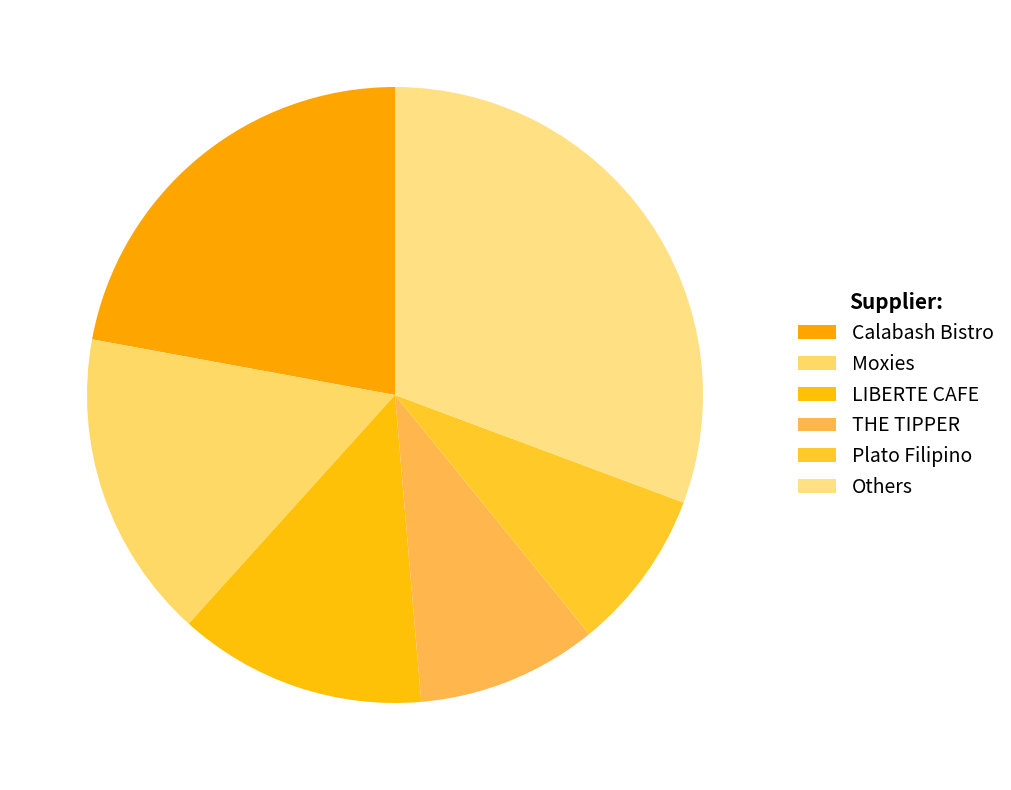

Count the number of slices in the pie.

6